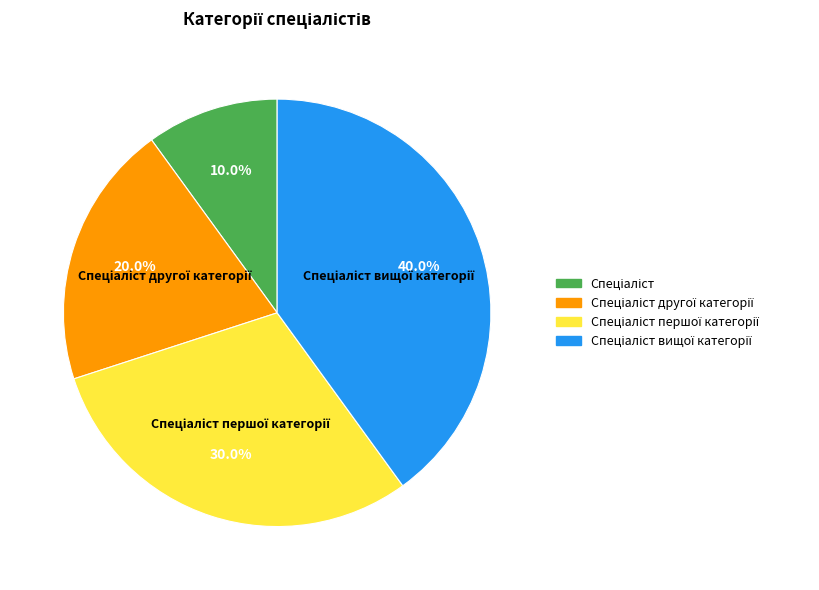

Is there any slice that represents more than half of the pie?

No